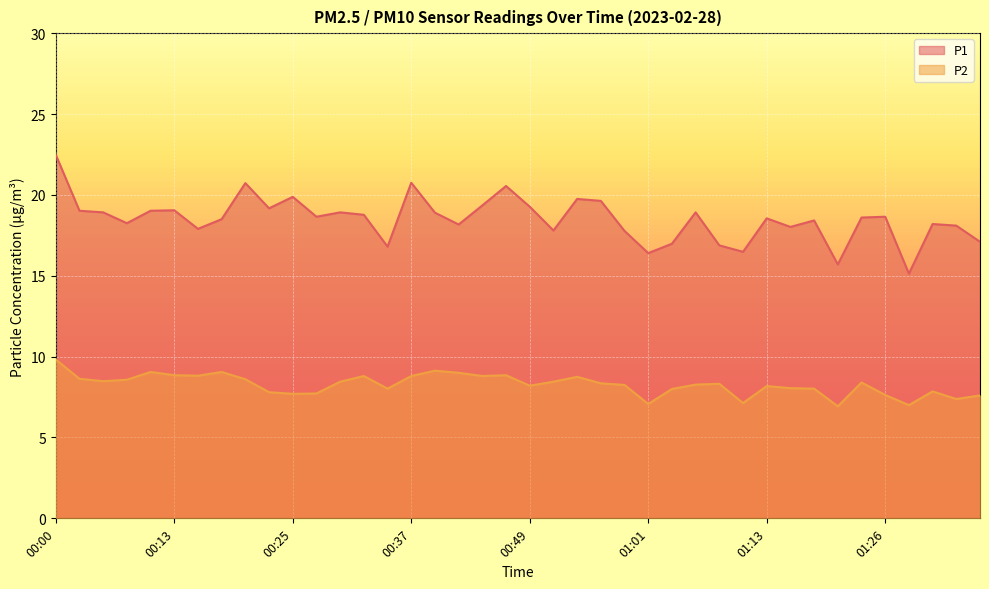

What is the spread (max minus min) of values at 01:33?

10.3